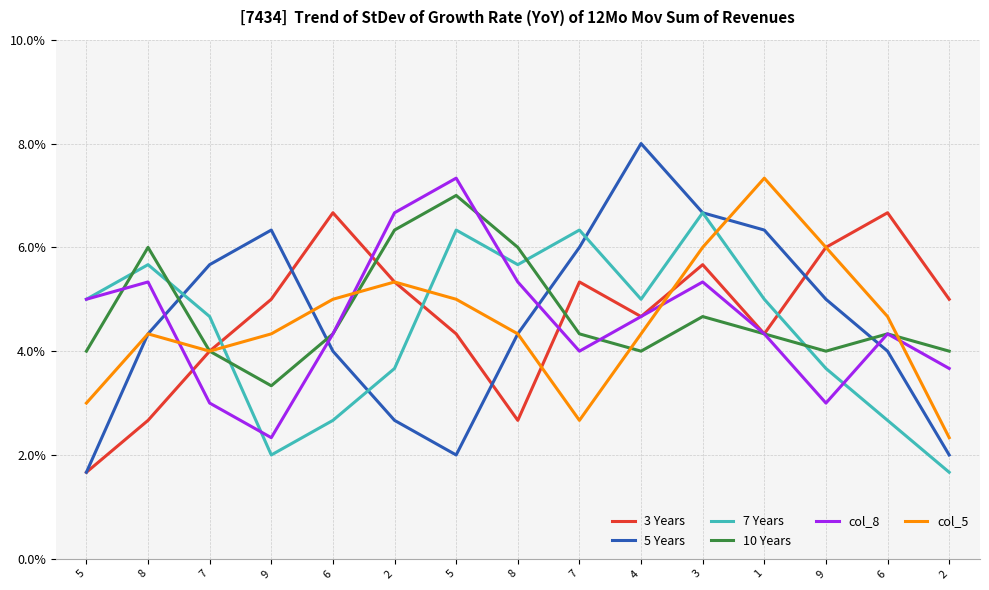

At which category does the chart reach its minimum across all series?

5